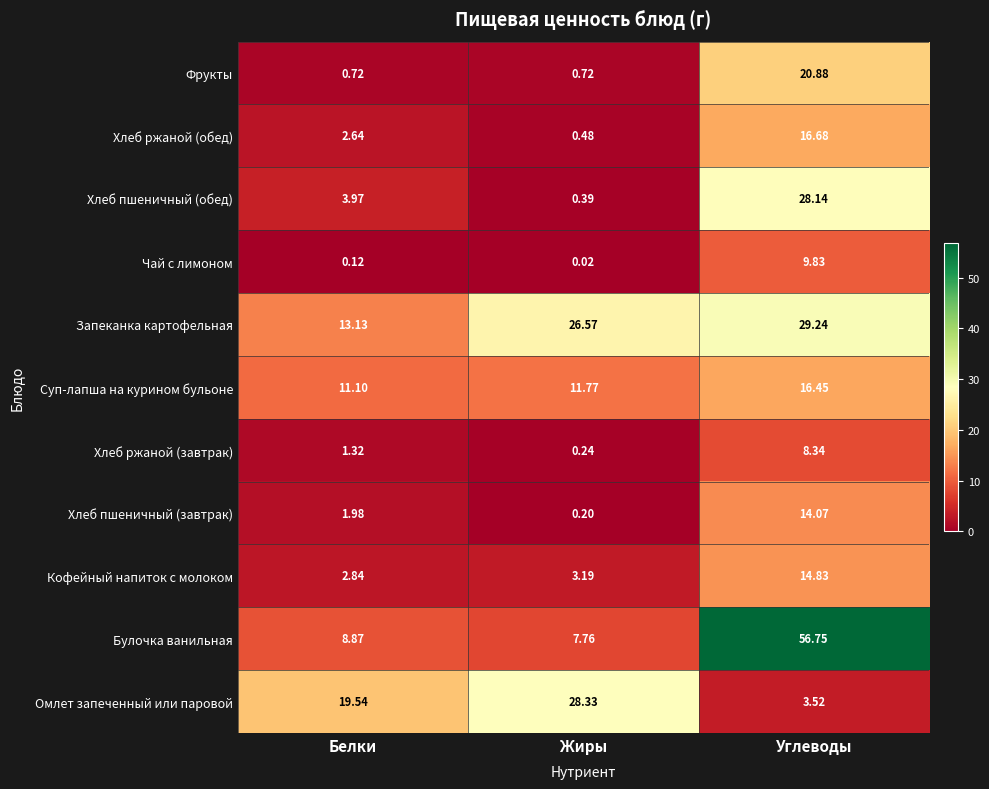

Rank the series at Жиры from highest to lowest value.

Омлет запеченный или паровой, Запеканка картофельная, Суп-лапша на курином бульоне, Булочка ванильная, Кофейный напиток с молоком, Фрукты, Хлеб ржаной (обед), Хлеб пшеничный (обед), Хлеб ржаной (завтрак), Хлеб пшеничный (завтрак), Чай с лимоном